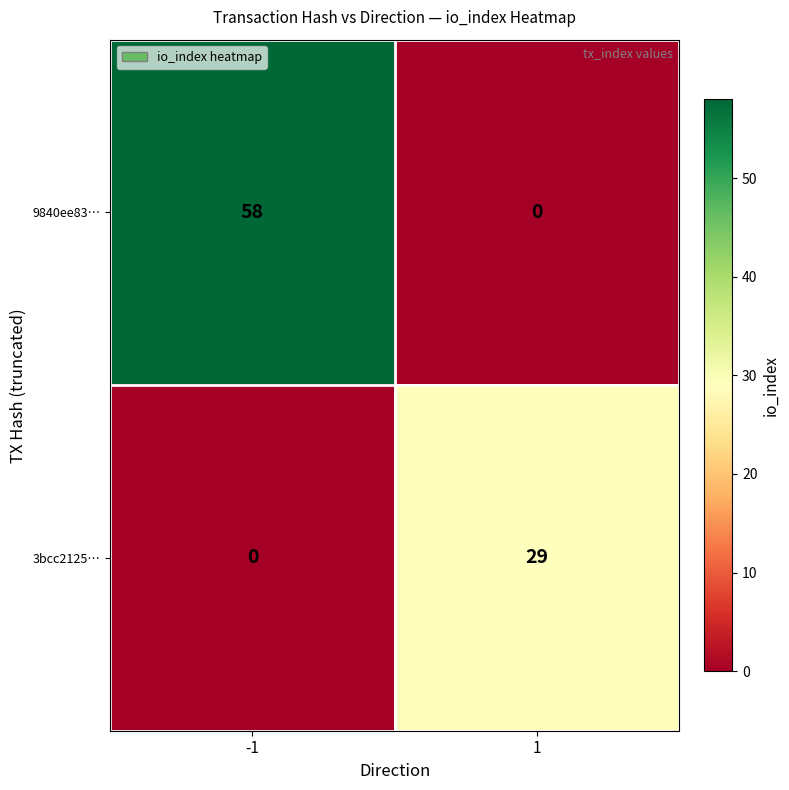

How many positive values does the 3bcc2125… series have?

1